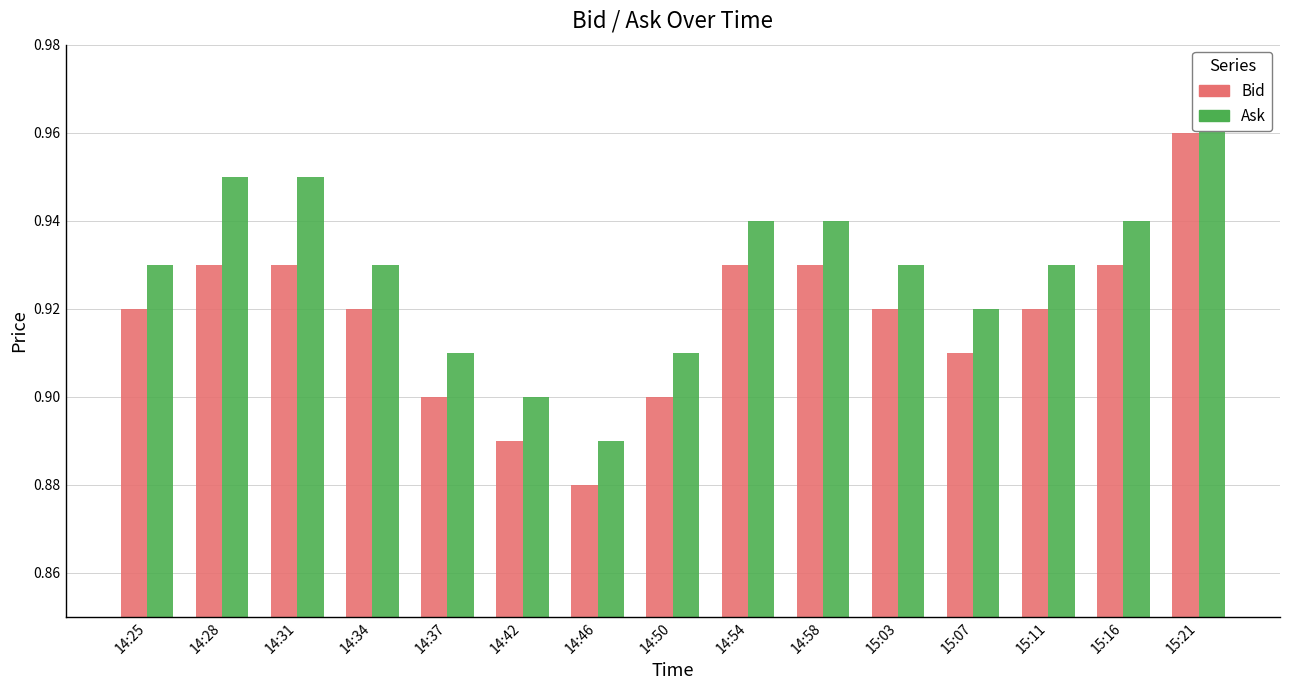

How many bars are there in total?

30